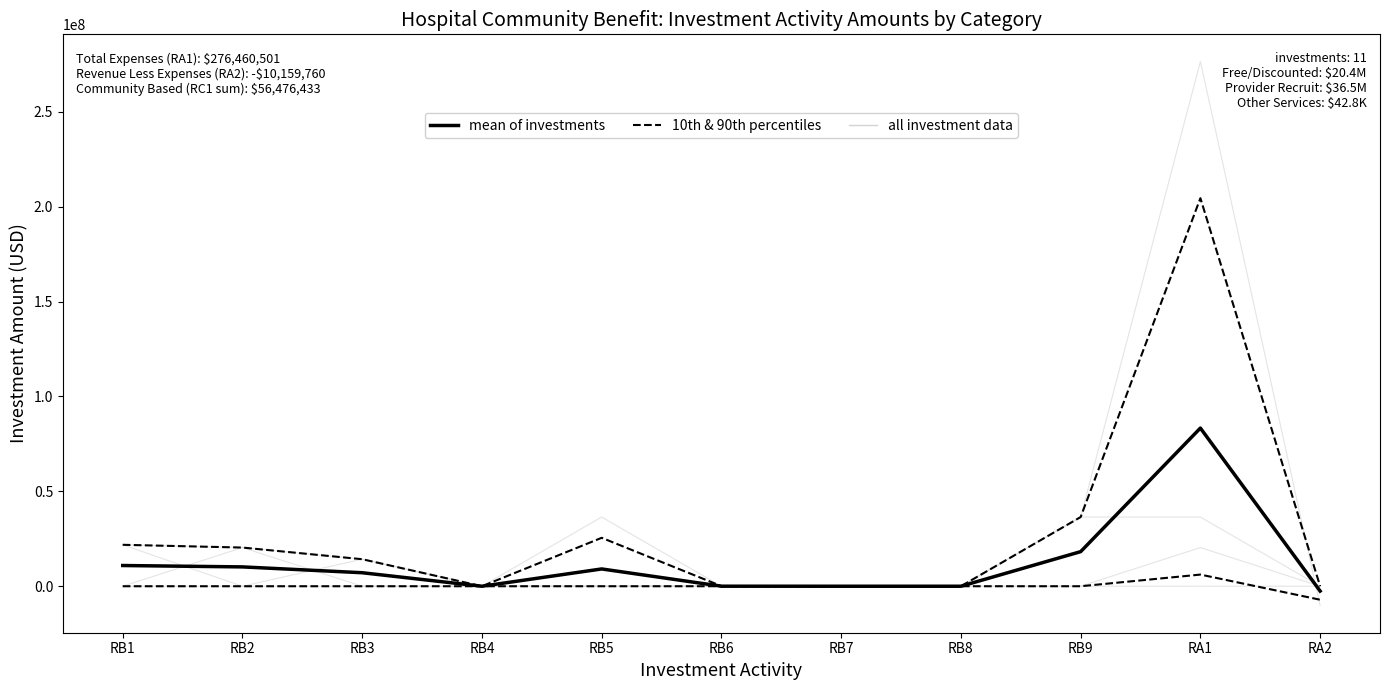

True or false: 10th & 90th percentiles and mean of investments intersect in this chart.

False